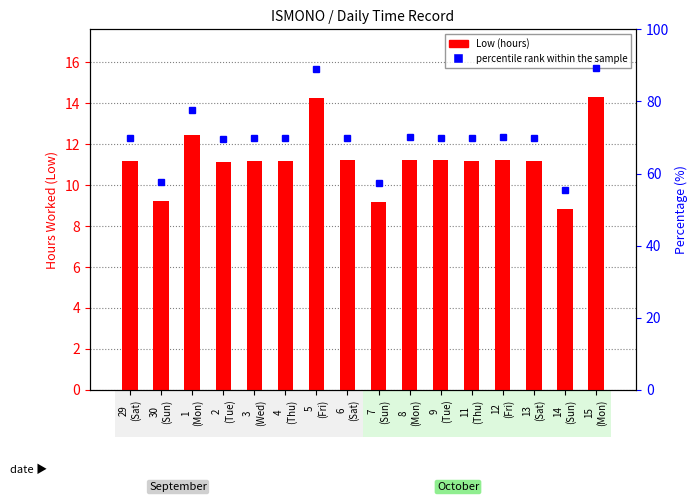

Between 2
(Tue) and 8
(Mon), which is larger?

8
(Mon)